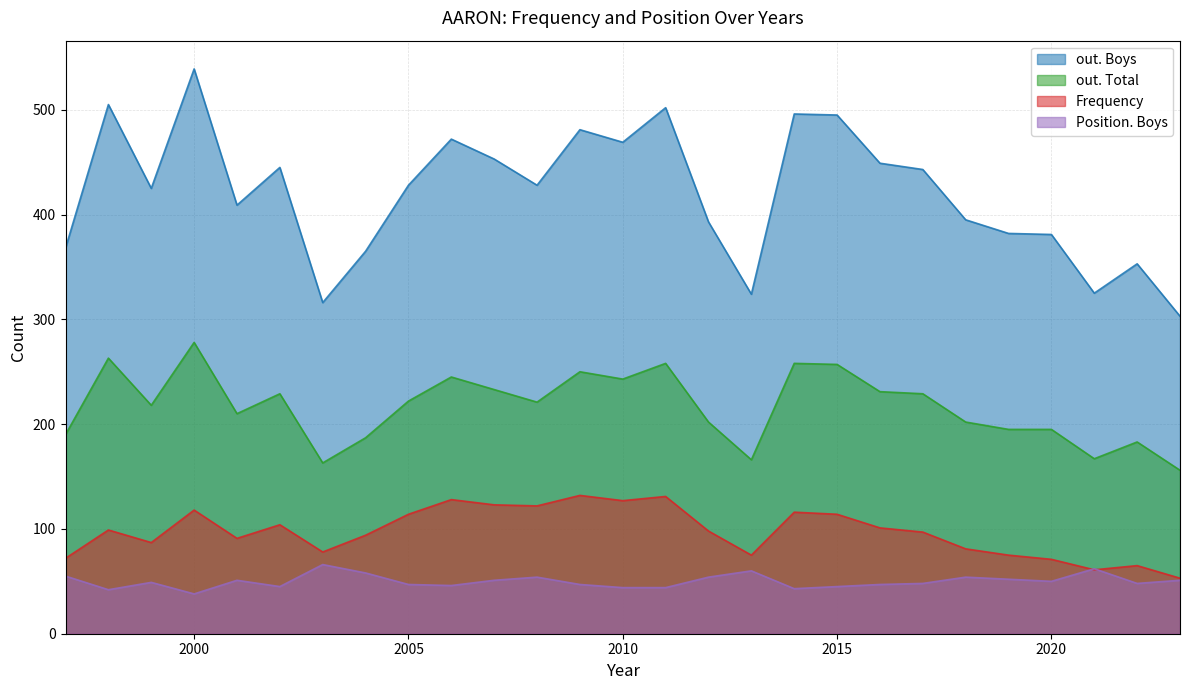

At which label is out. Boys closest to 421?

1999